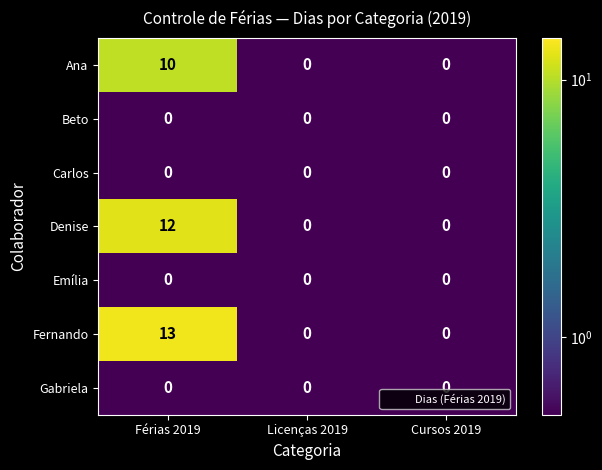

True or false: Carlos has a value of 0 at Férias 2019.

True